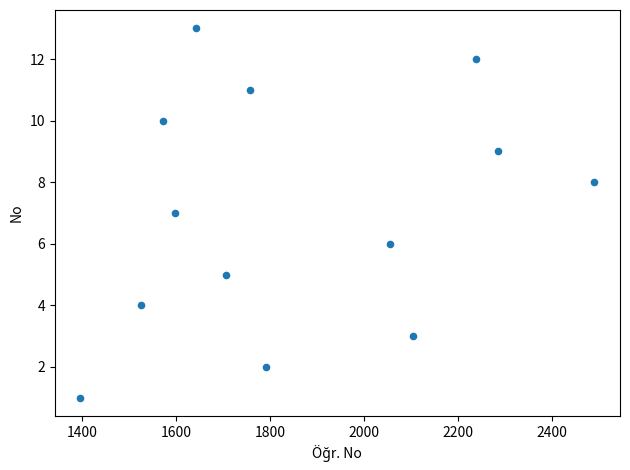

What is the range of X values (max minus min)?

1094